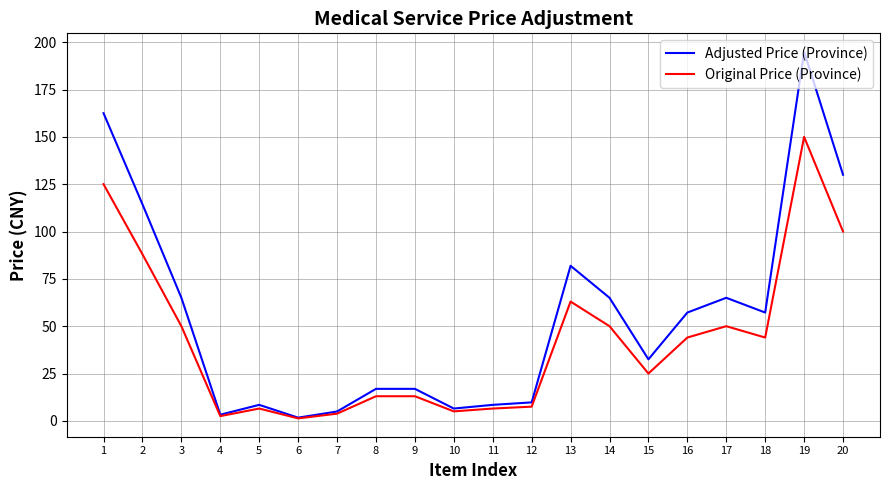

Is this an area chart (filled region under the line)?

No